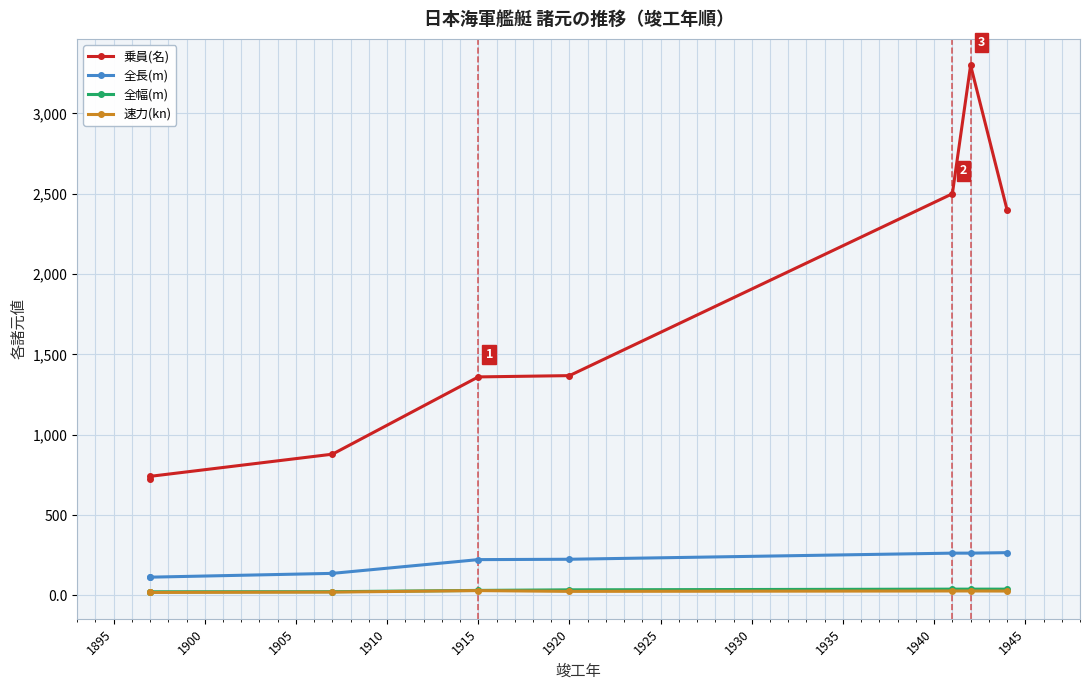

Is this an area chart (filled region under the line)?

No